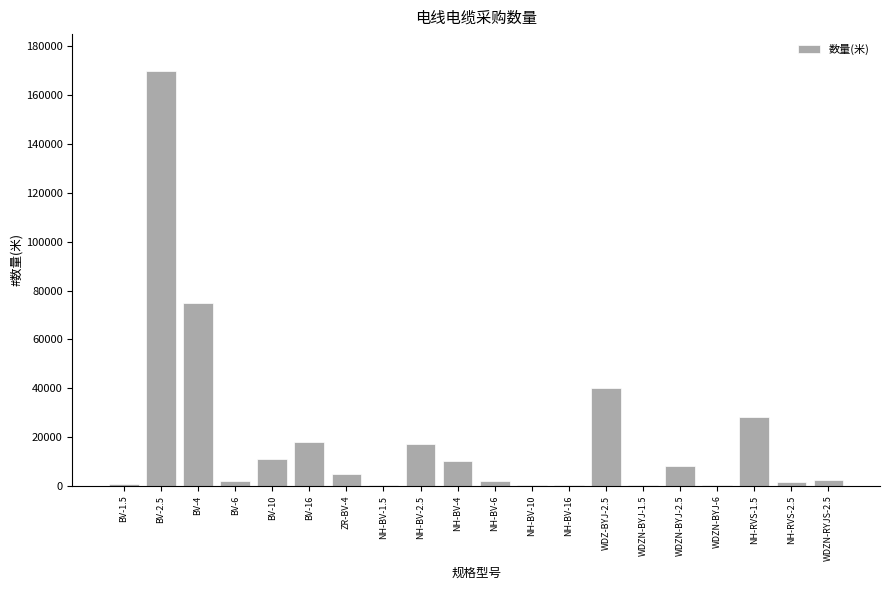

What is the sum of all values?

392130